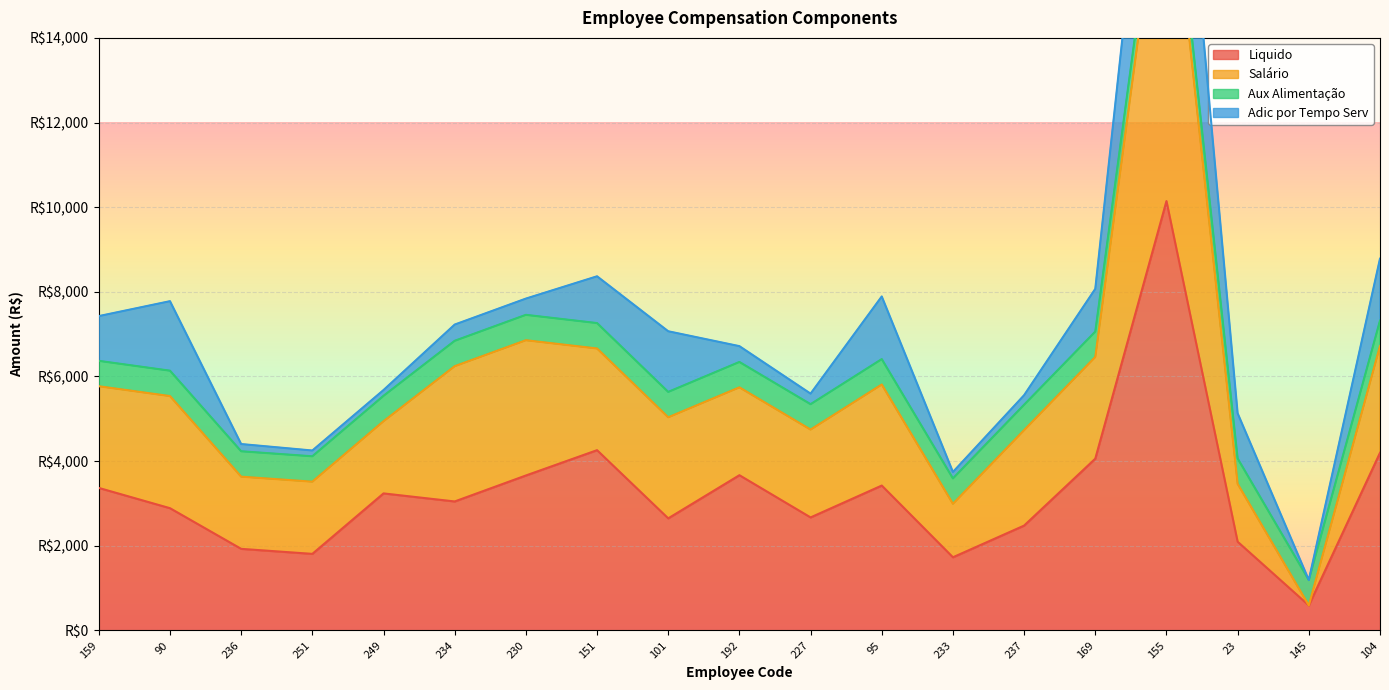

How many categories are shown in the chart?

19